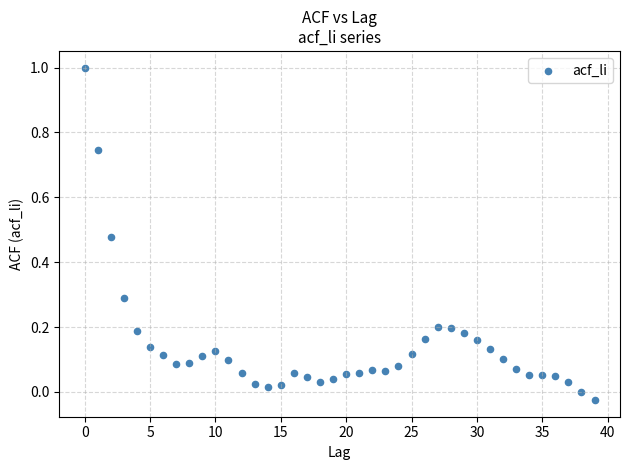

What is the range of Y values (max minus min)?

1.0